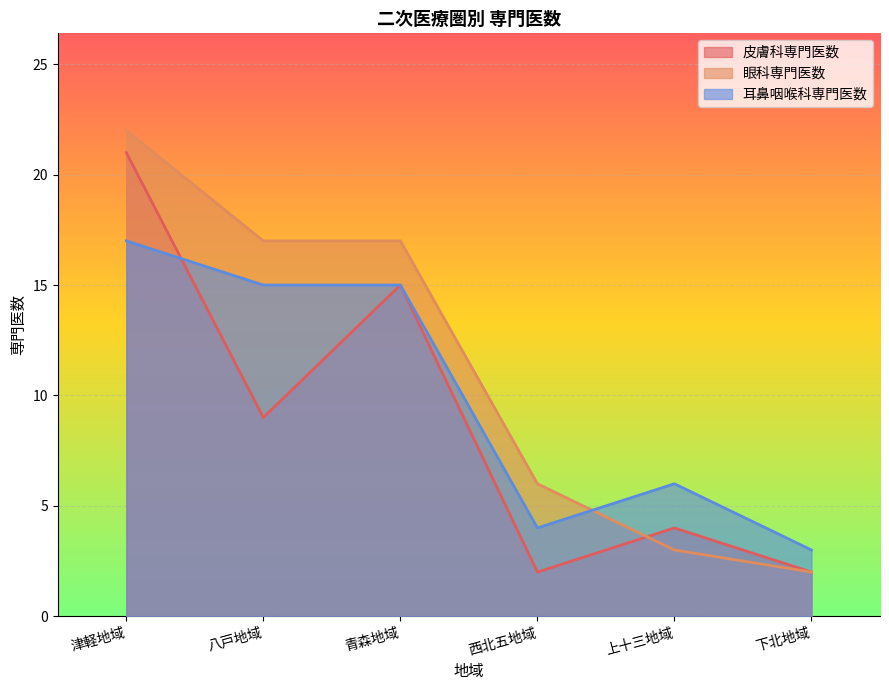

The 皮膚科専門医数 series shows 7 at 上十三地域. True or false?

False